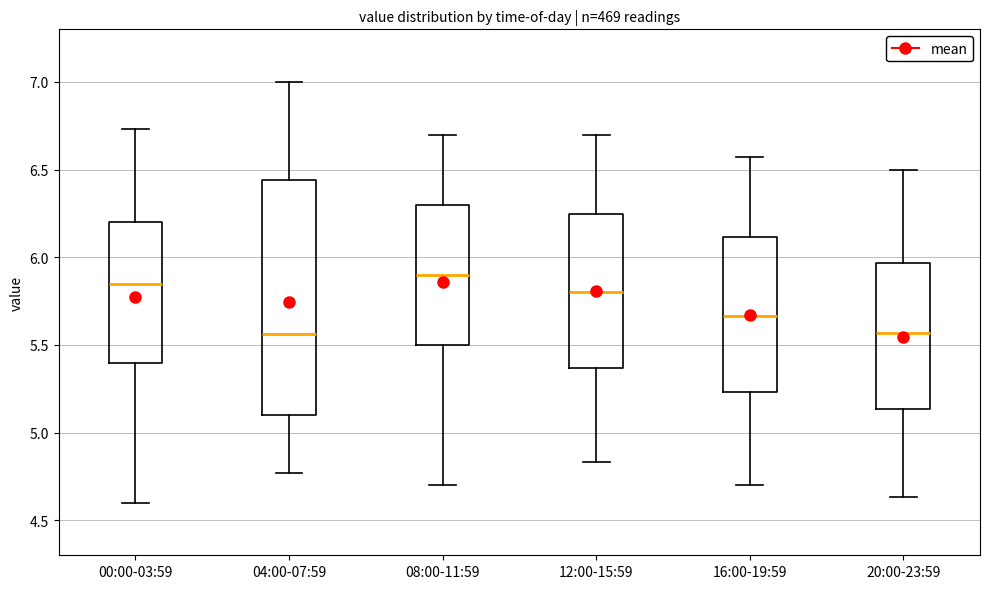

Which box has the highest median line?

08:00-11:59